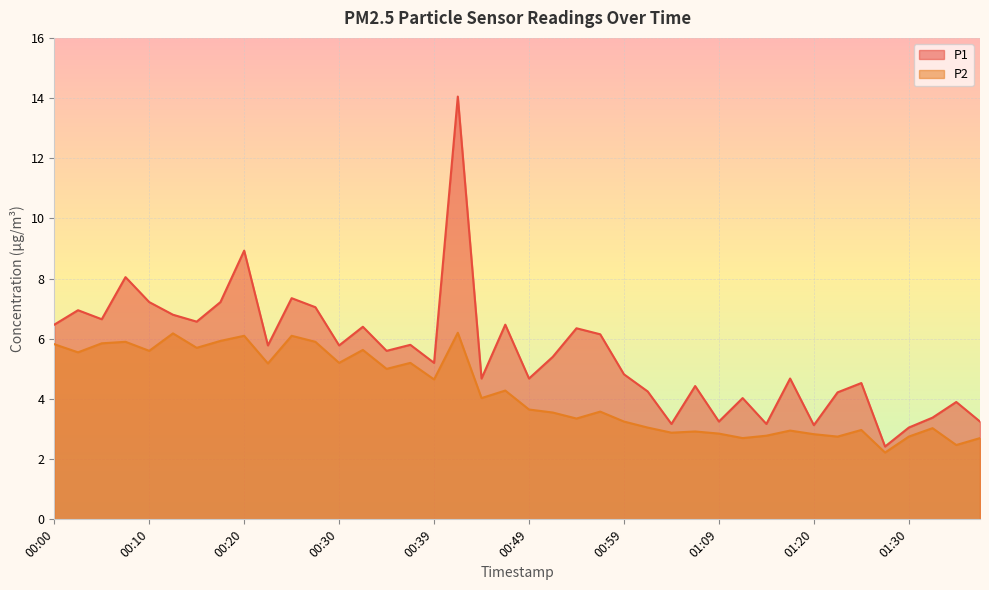

How many distinct data groups are displayed?

2